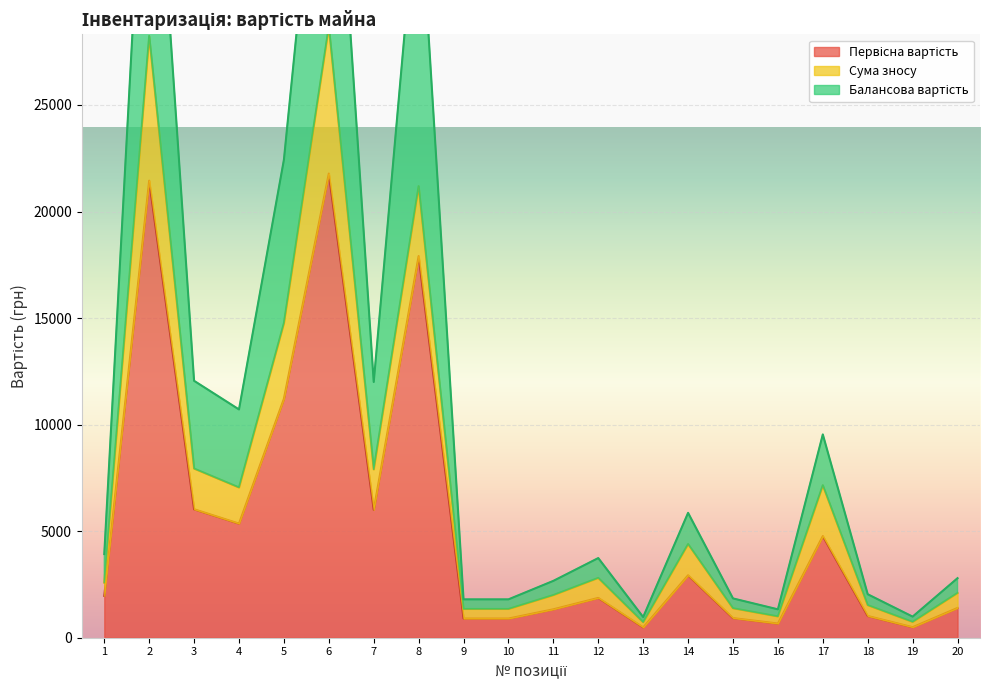

What is the sum of the Балансова вартість values at 17 and 15?

11384